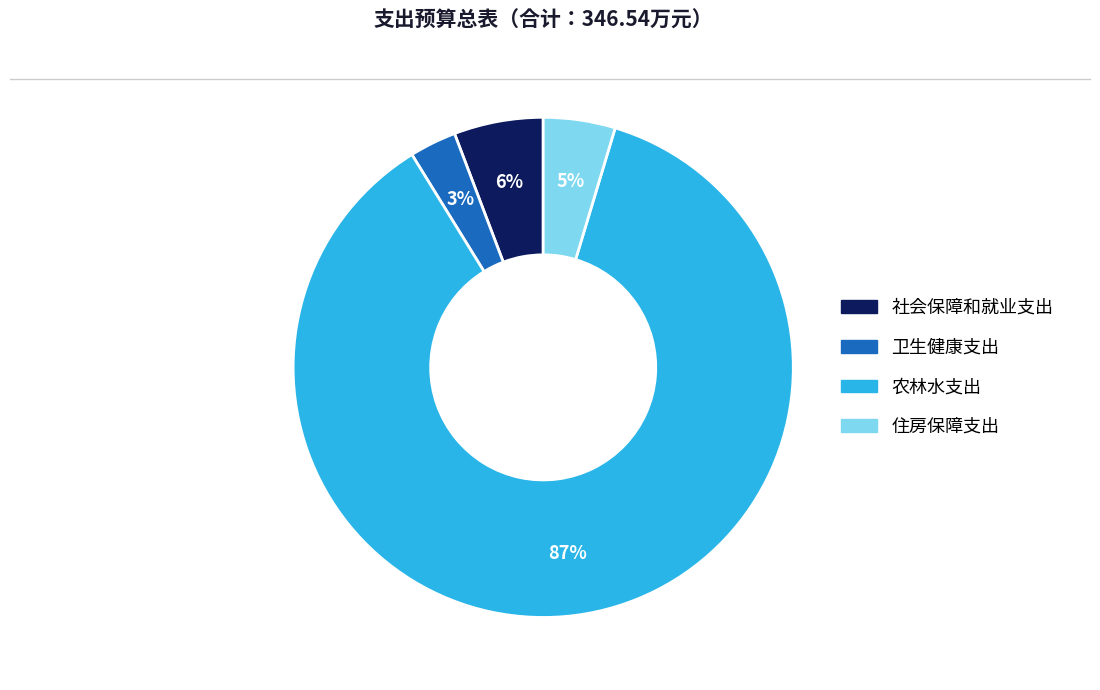

Rank the categories by value from highest to lowest.

农林水支出, 社会保障和就业支出, 住房保障支出, 卫生健康支出